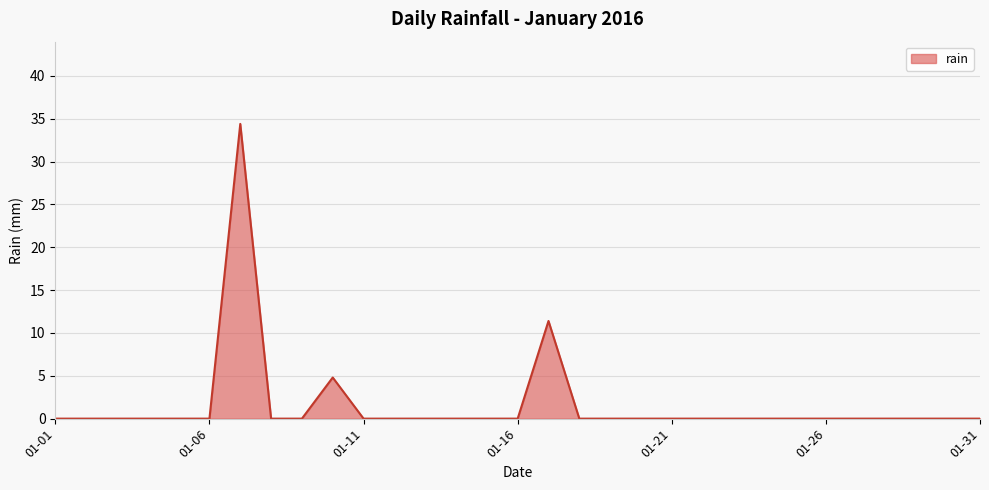

Reading right to left, transcribe all the data shown in this chart.

0.0	0.0	0.0	0.0	0.0	0.0	0.0	0.0	0.0	0.0	0.0	0.0	0.0	0.0	11.4	0.0	0.0	0.0	0.0	0.0	0.0	4.8	0.0	0.0	34.4	0.0	0.0	0.0	0.0	0.0	0.0